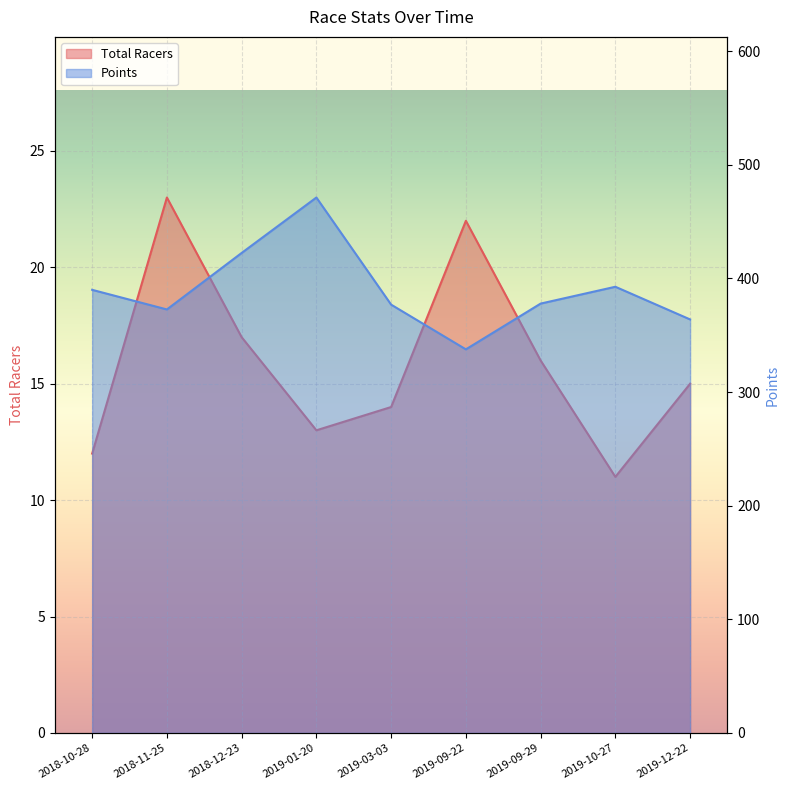

What is the difference between the second highest and second lowest values in the Total Racers series?

10.0